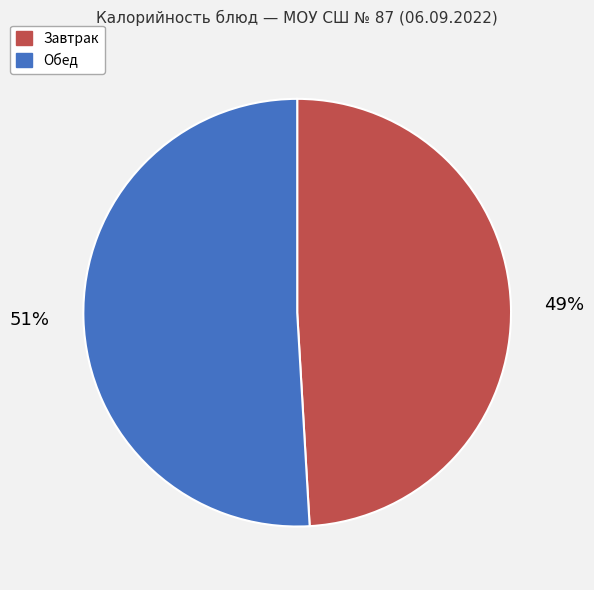

Approximately how many times larger is the value at Обед compared to Завтрак?

1.0